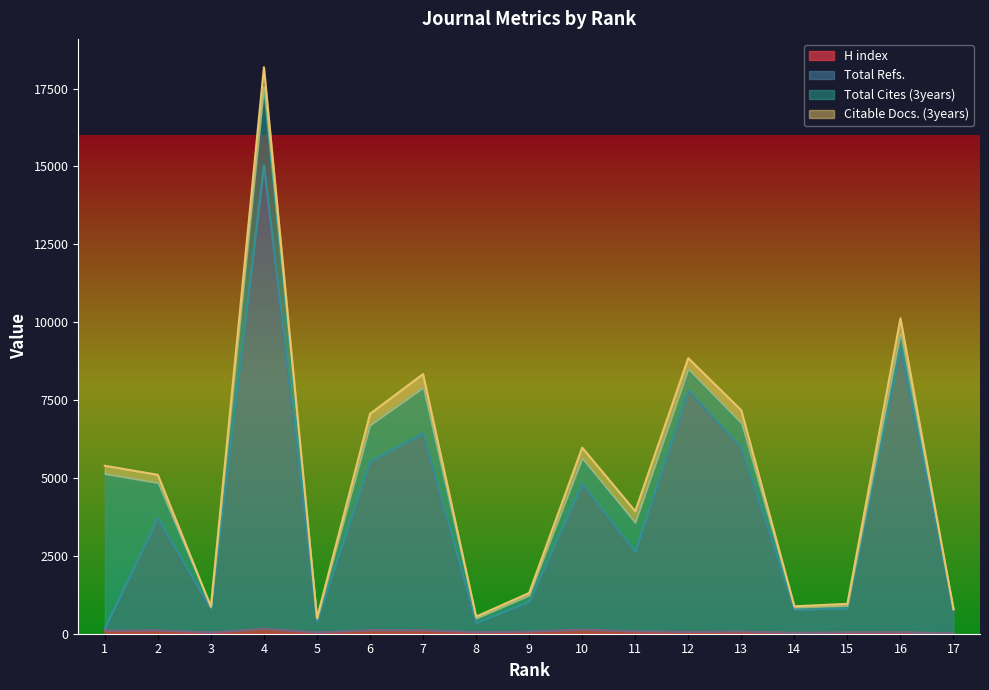

What is the difference between the highest and lowest values at 14?

739